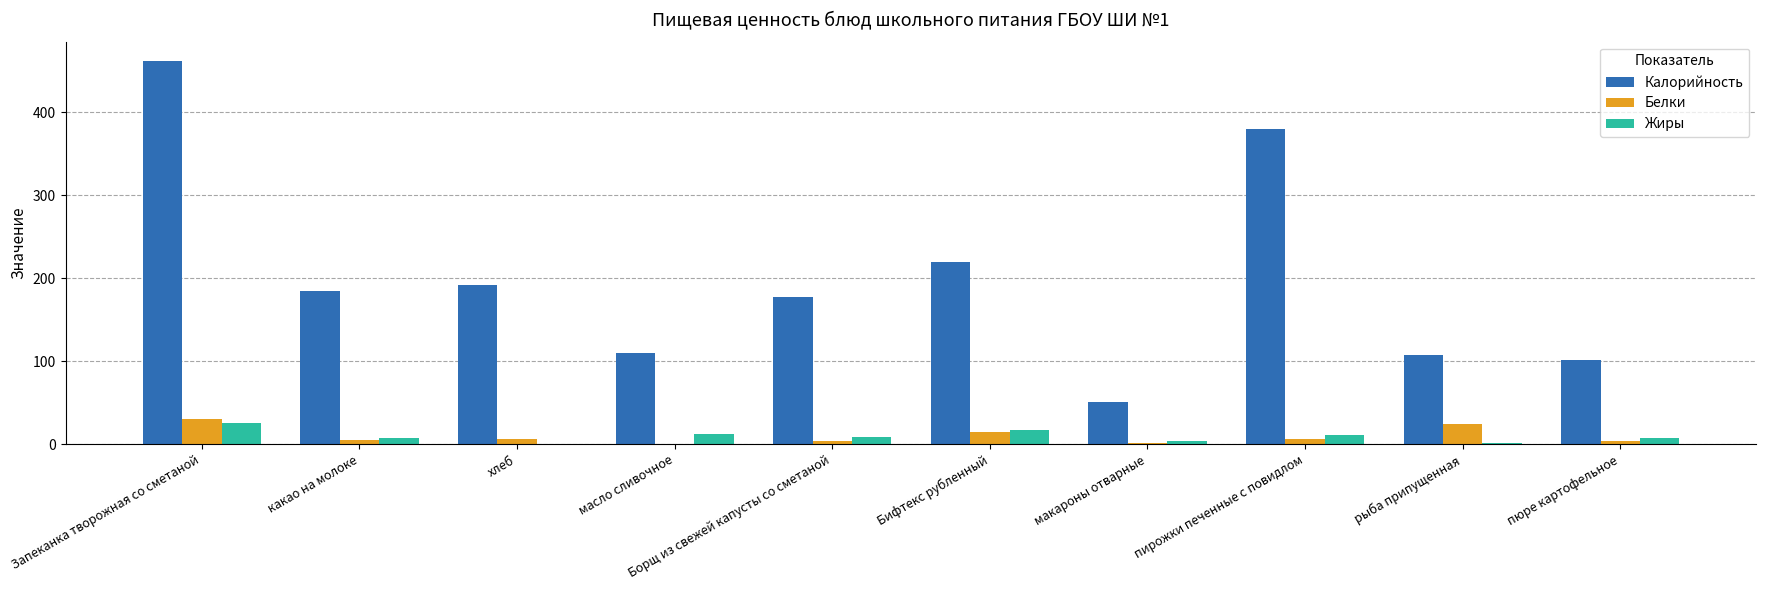

What are all the series names shown in the legend?

Калорийность, Белки, Жиры